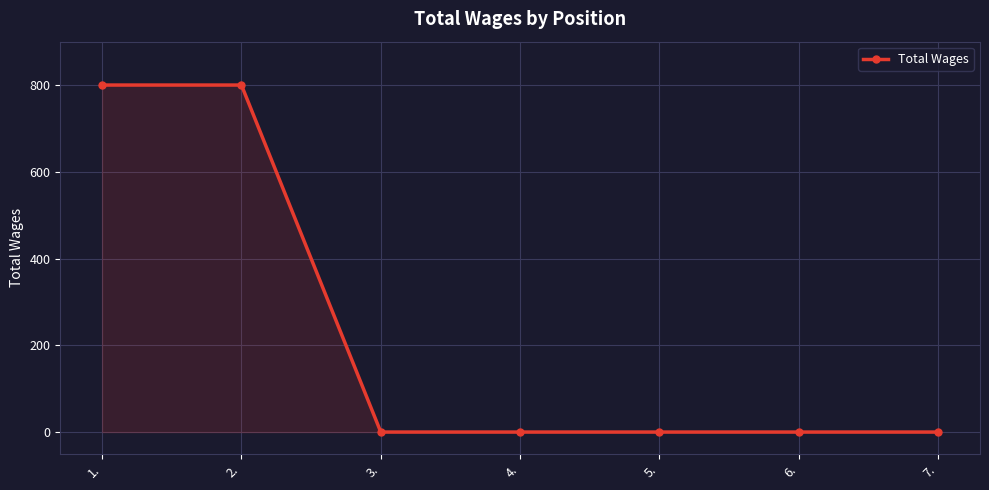

What is the greatest value displayed?

800